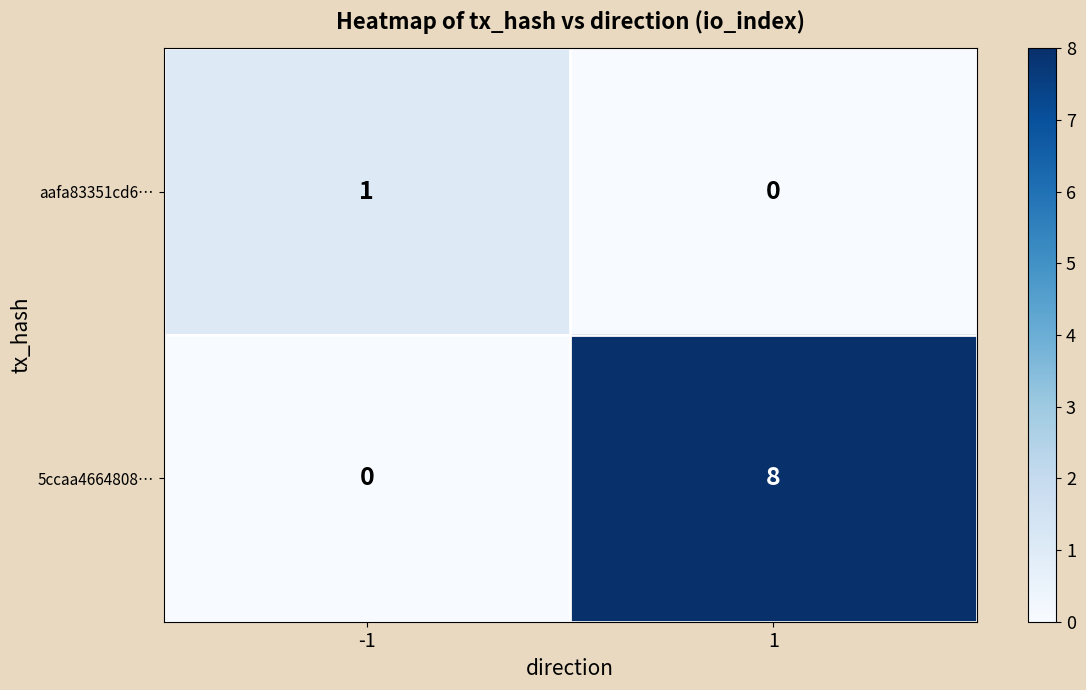

The value of aafa83351cd6… at -1 is 1. True or false?

True